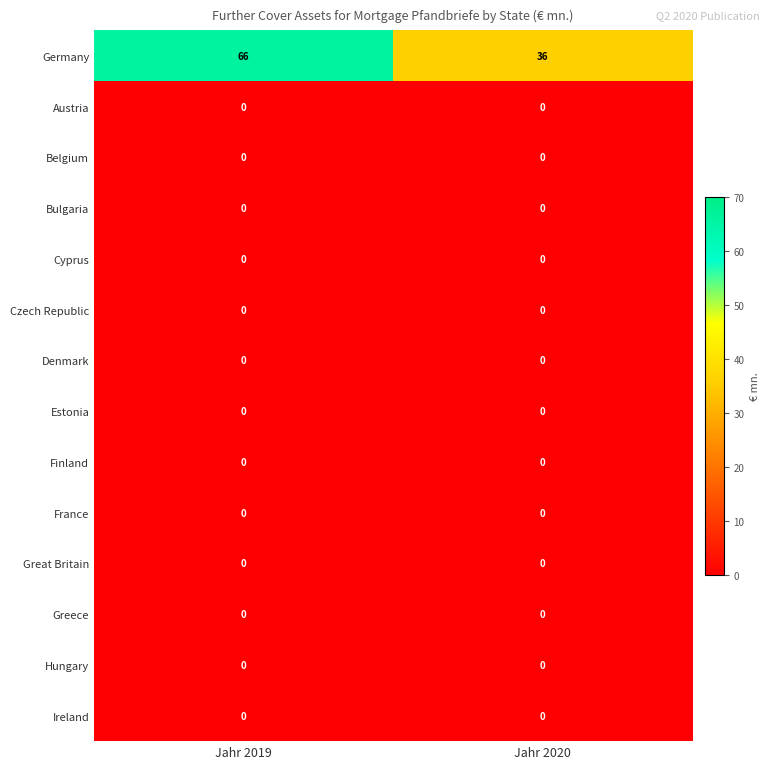

Which series has the largest range (max minus min)?

Germany